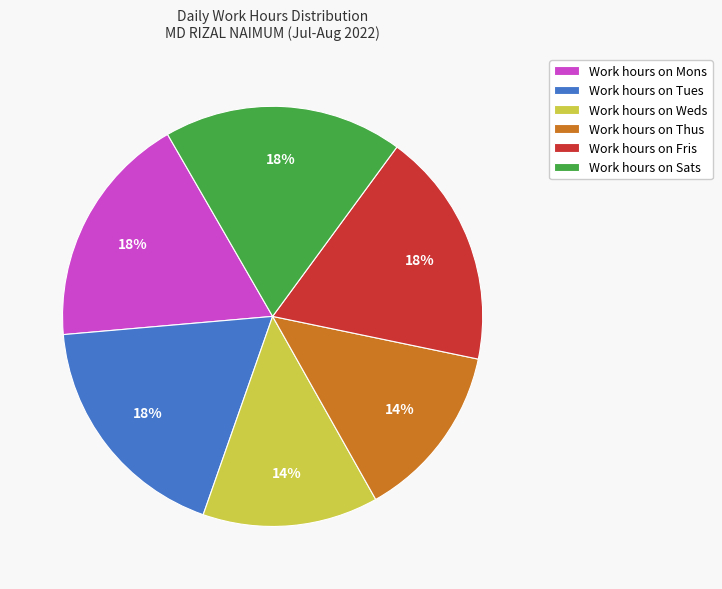

Count the number of slices in the pie.

6